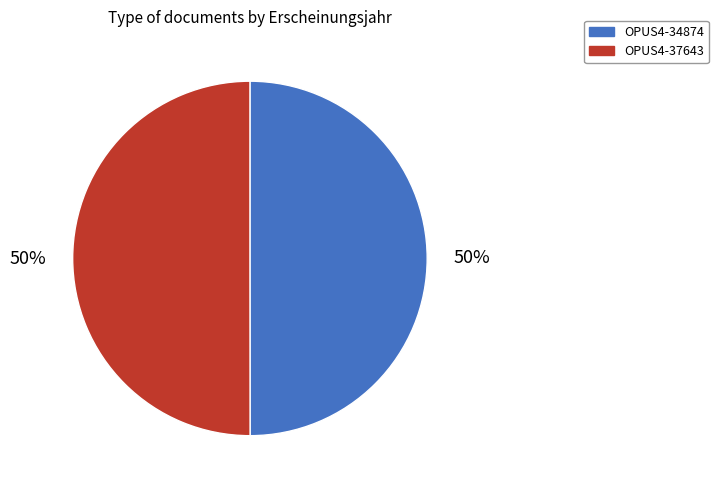

Is it true that OPUS4-37643 is 59% of the pie?

False